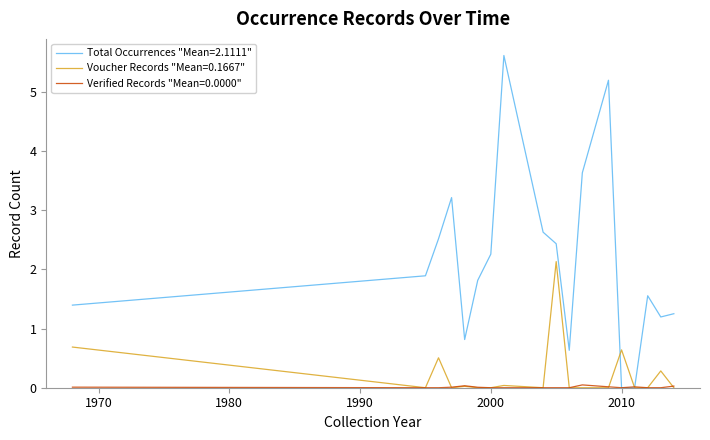

What is the highest value of the Total Occurrences "Mean=2.1111" series?

5.6